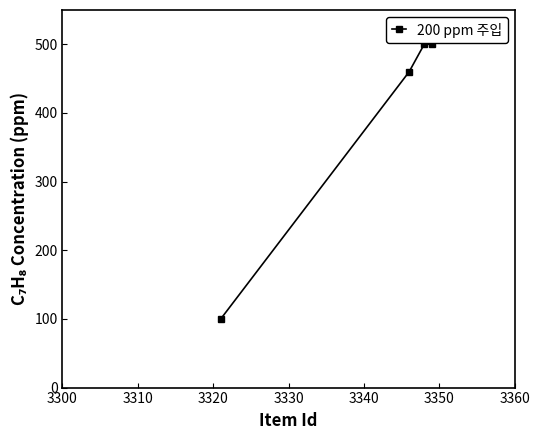

What is the difference between the second highest and second lowest values?

40